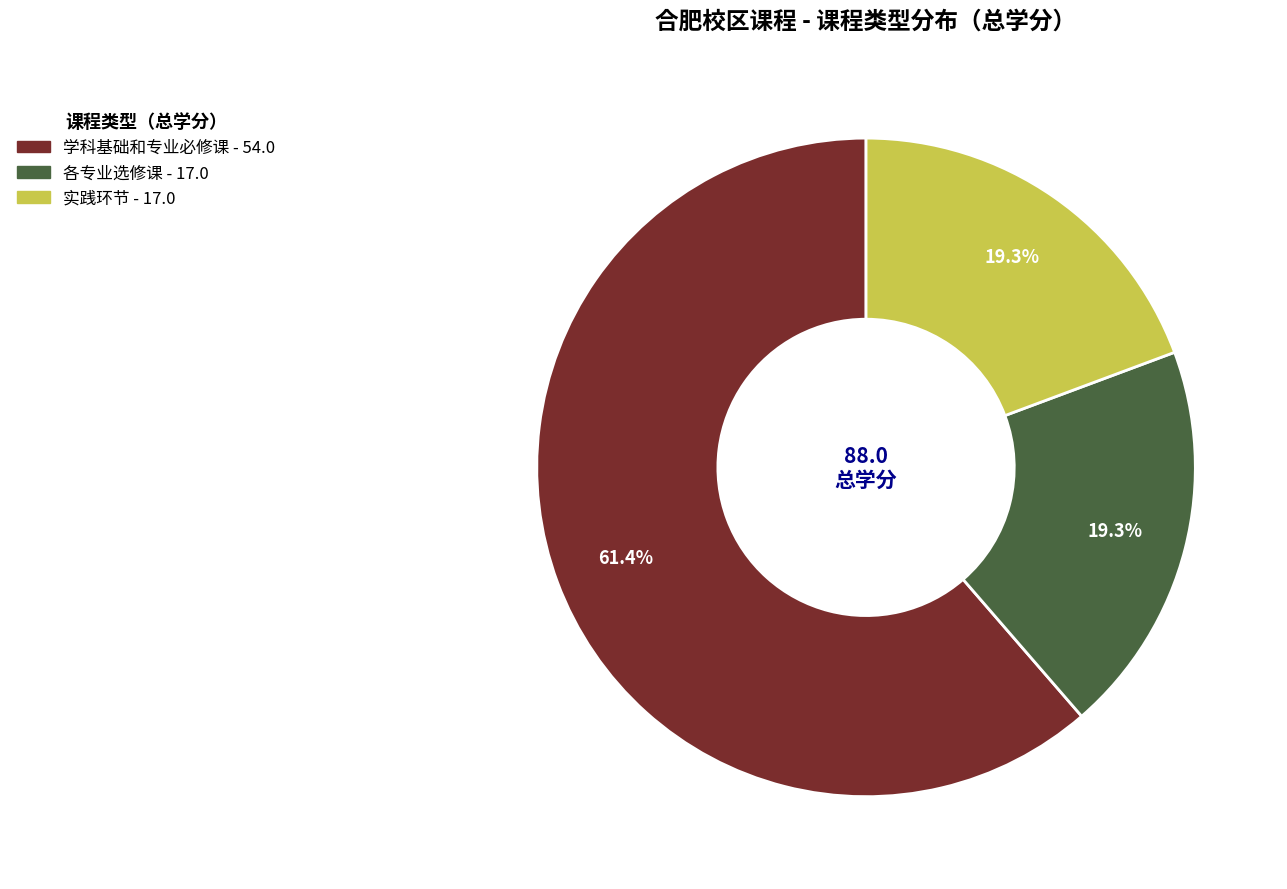

What is the largest slice in the pie chart?

学科基础和专业必修课